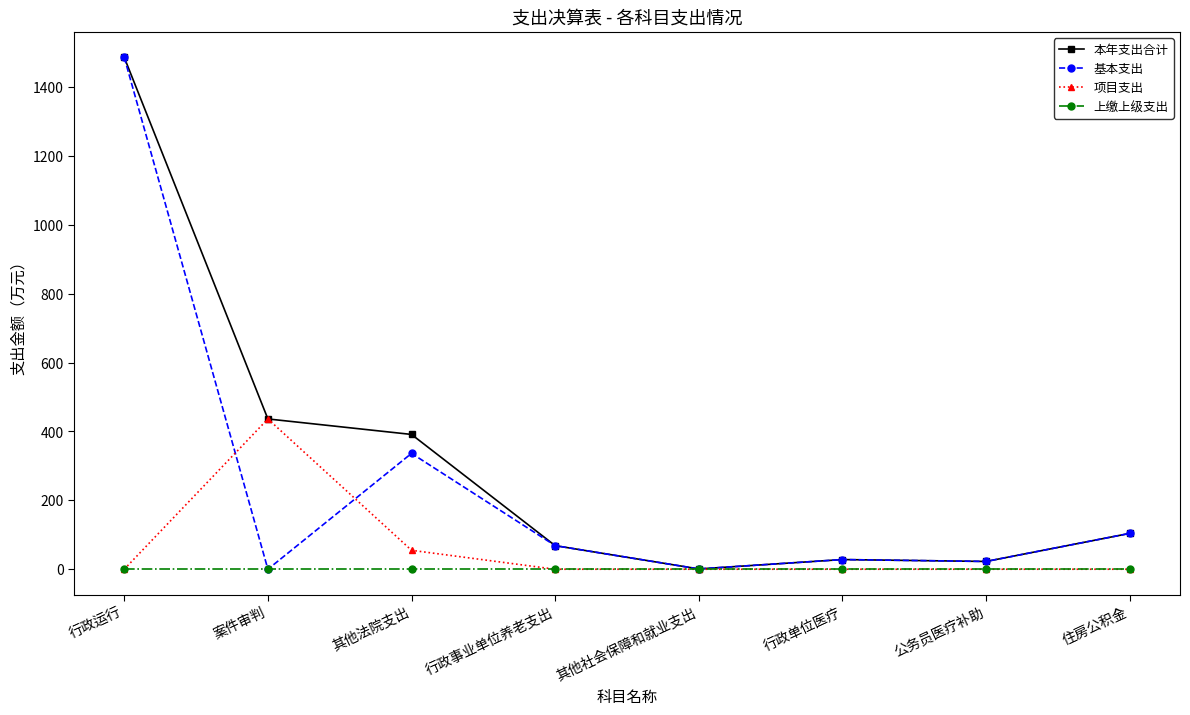

How many 项目支出 values are between 0 and 55?

7